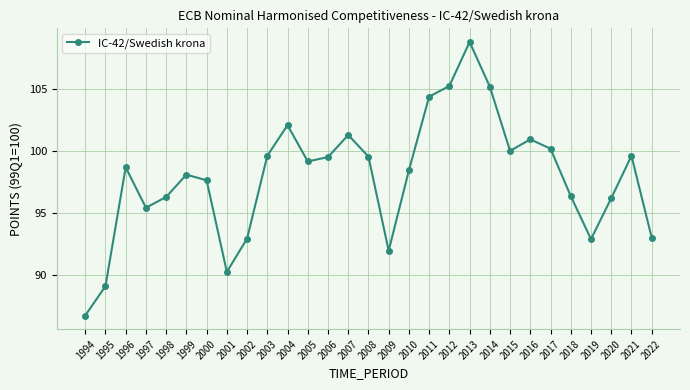

Which label corresponds to the smallest value in the chart?

1994